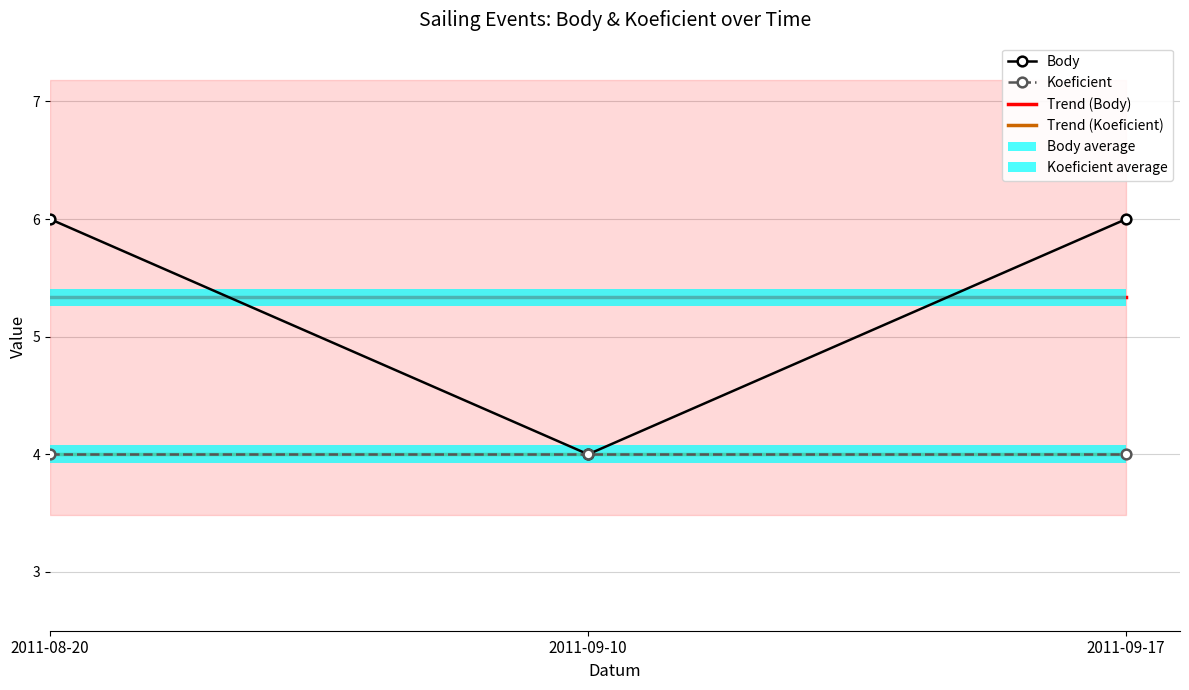

What is the average value?

5